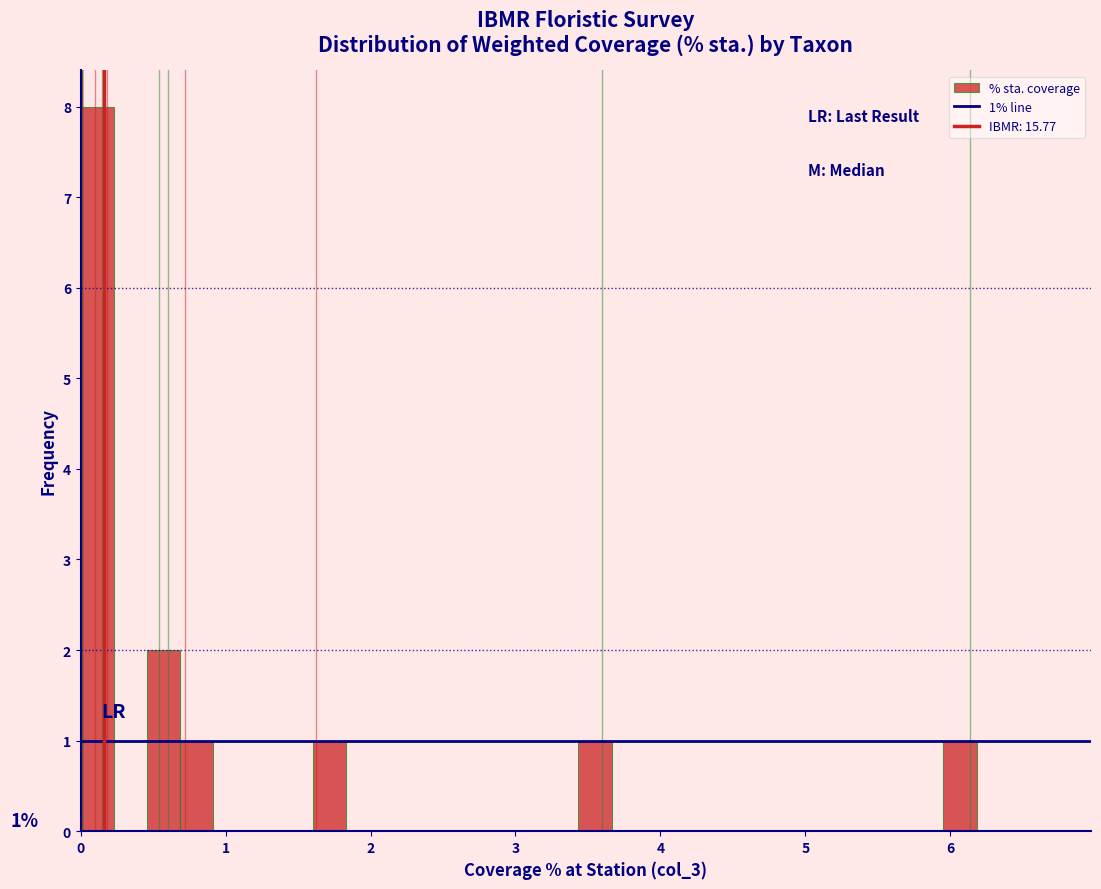

Around what value on the x-axis is the tallest bar? Give the approximate position of its centre, as read against the axis.

0.1